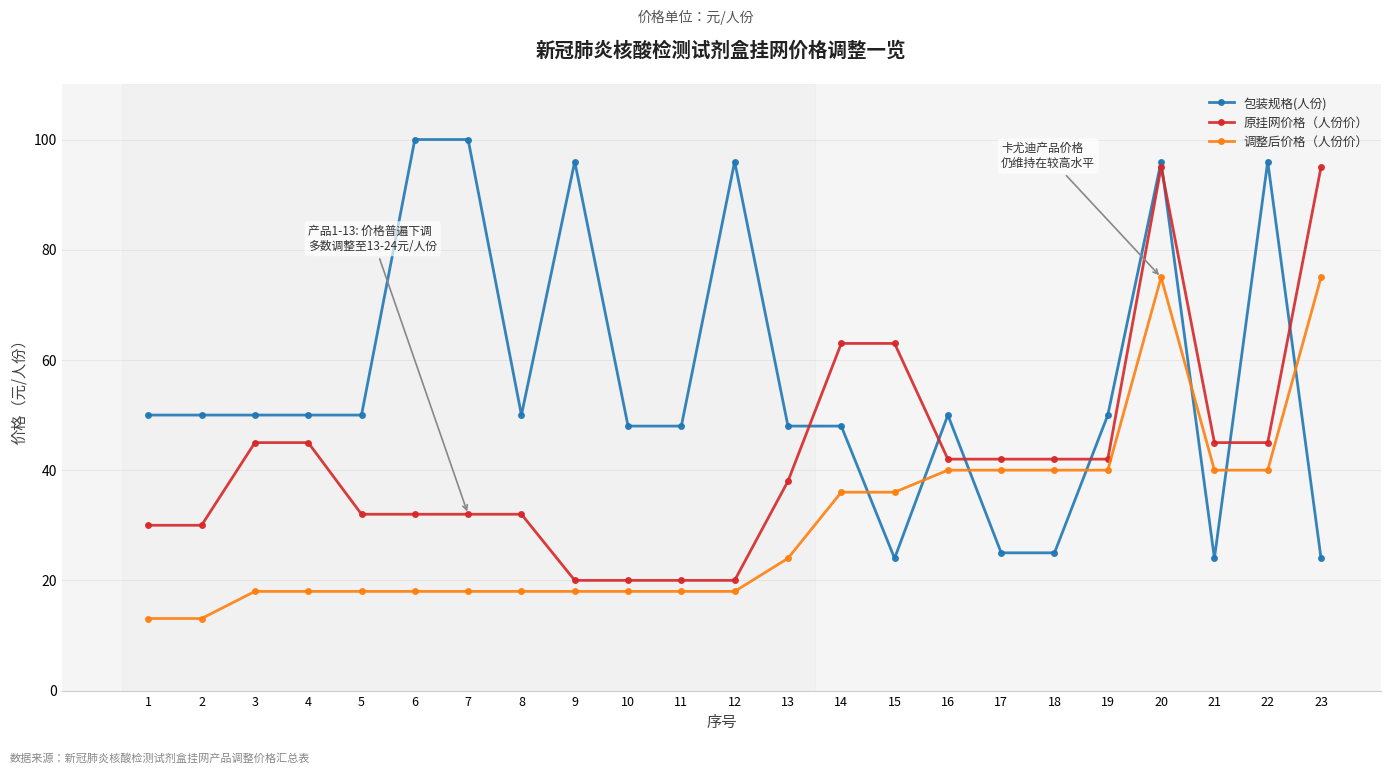

At which category is the sum across all series the highest?

20